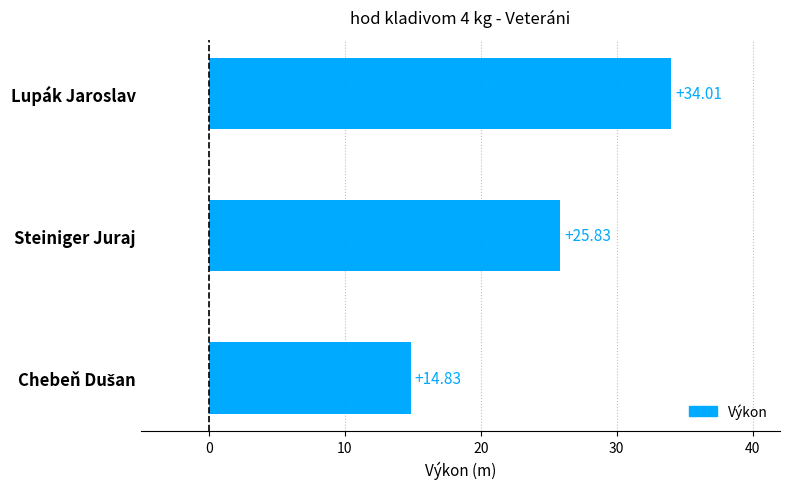

Which label corresponds to the largest value in the chart?

Lupák Jaroslav